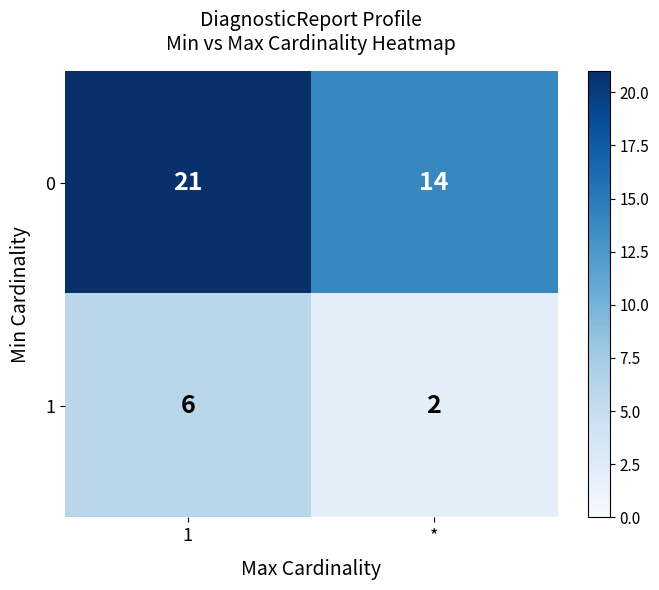

Reading left to right, extract all data points from this chart.

0: 1=21	*=14
1: 1=6	*=2